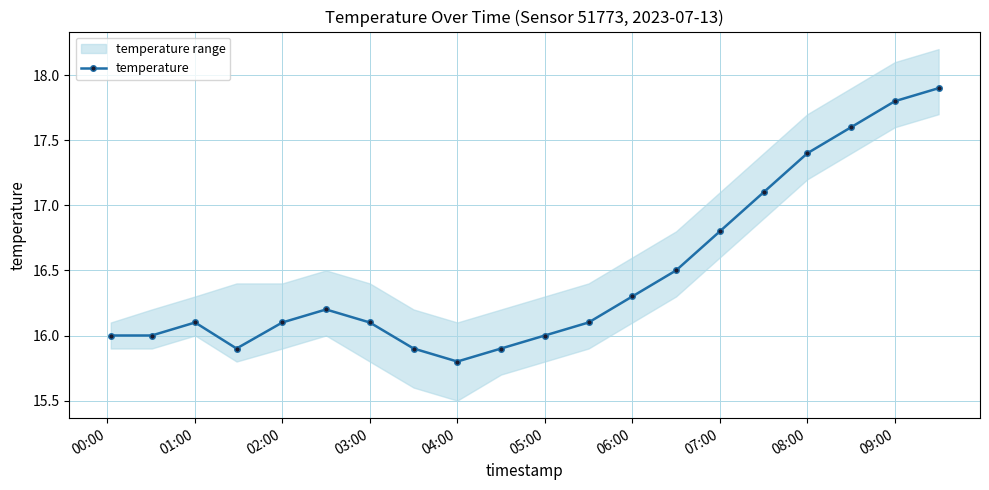

How many categories are shown in the chart?

20